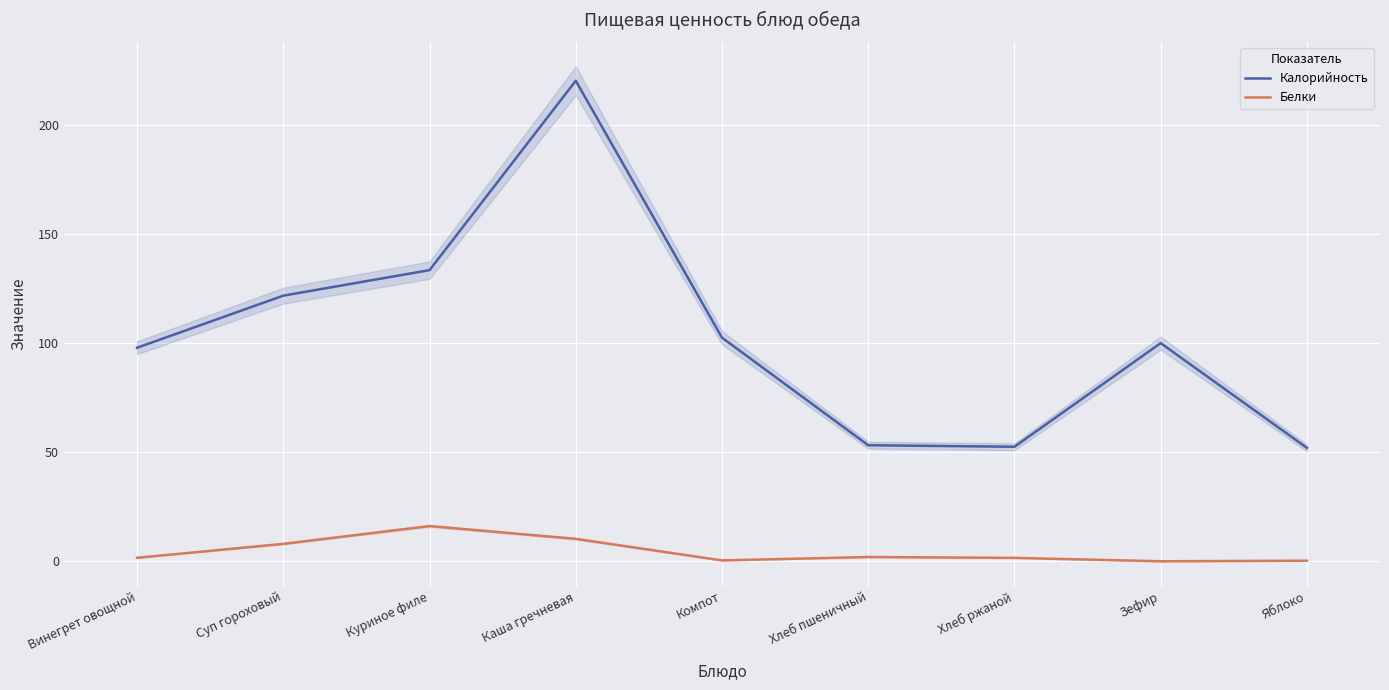

True or false: Белки has a value of 3.9 at Суп гороховый.

False